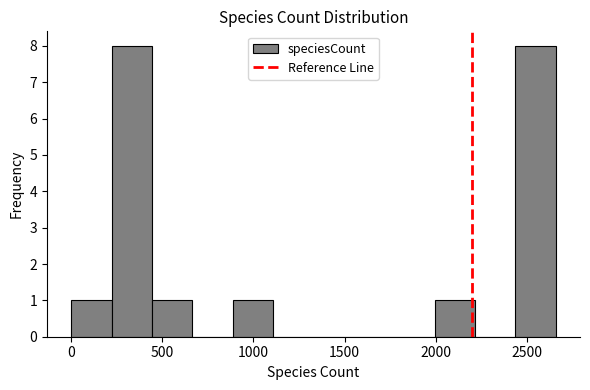

Reading left to right, transcribe this chart: for each bar, give the range it covers on the x-axis and its height. Neither the bar edges nor the heights are printed on the chart, so give them approximately, as read against the axes.

0 to 200: 1
200 to 450: 8
450 to 650: 1
650 to 900: 0
900 to 1100: 1
1100 to 1350: 0
1350 to 1550: 0
1550 to 1750: 0
1750 to 2000: 0
2000 to 2200: 1
2200 to 2450: 0
2450 to 2650: 8